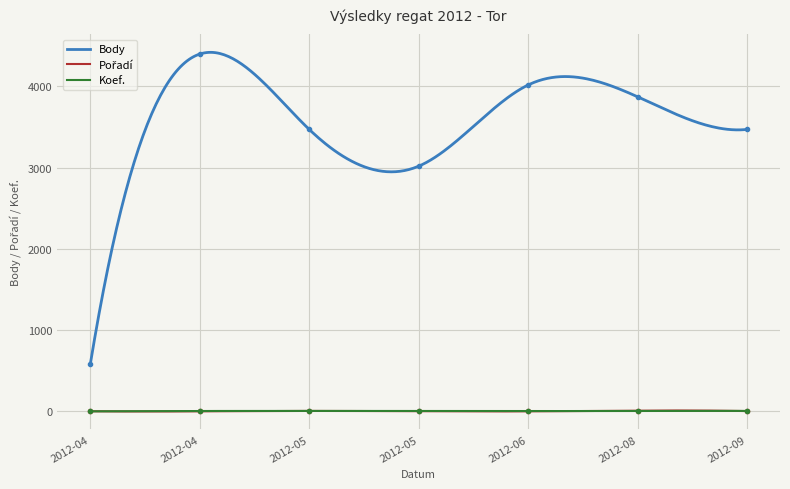

What is the difference between the second highest and minimum values in the Pořadí series?

5